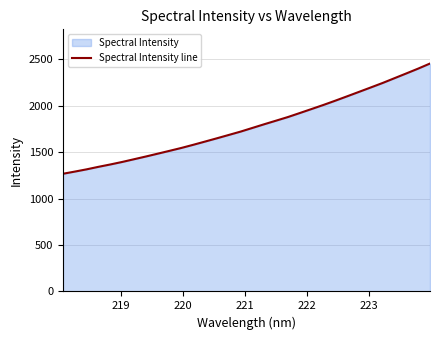

What is the smallest value displayed?

1267.1